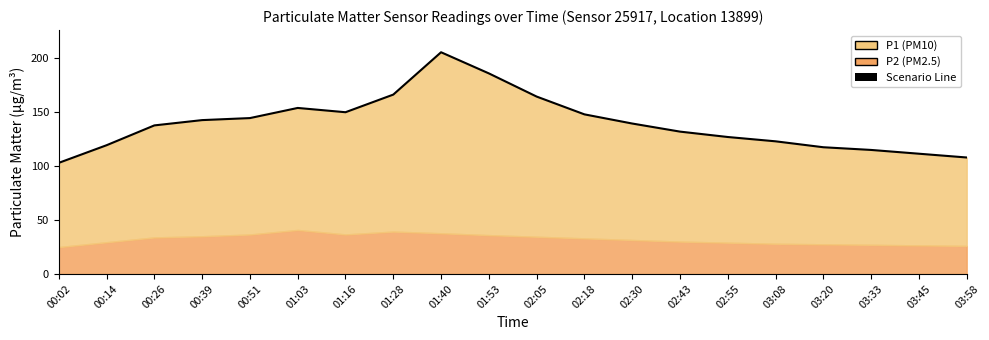

Where is the first local minimum?

01:16